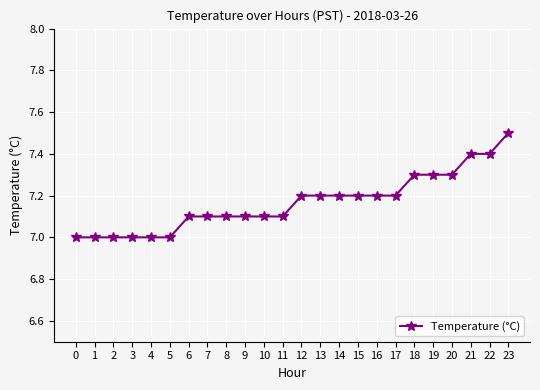

Is this an area chart (filled region under the line)?

No